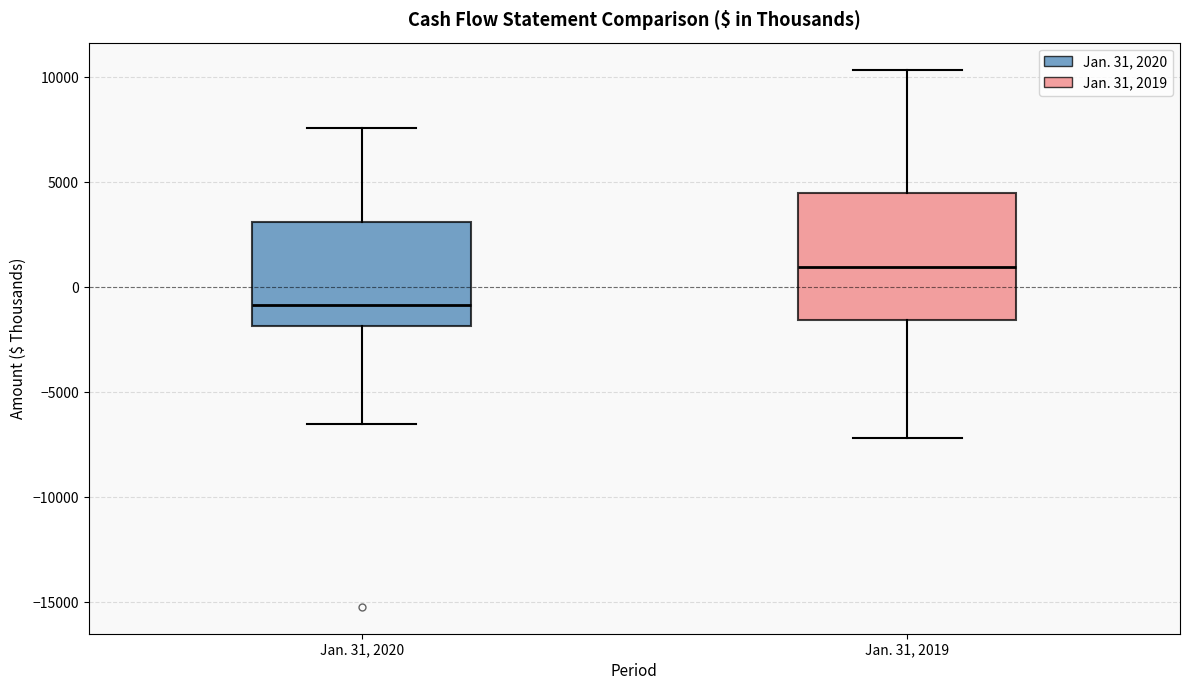

Reading left to right, read every box against the y-axis: the position of its median line, the range the box covers, and the ends of its whiskers. The values are not printed on the chart, so give them approximately, as read against the axis.

Jan. 31, 2020: median -1000, box -2000 to 3000, whiskers -6500 to 7500
Jan. 31, 2019: median 1000, box -1500 to 4500, whiskers -7000 to 10500